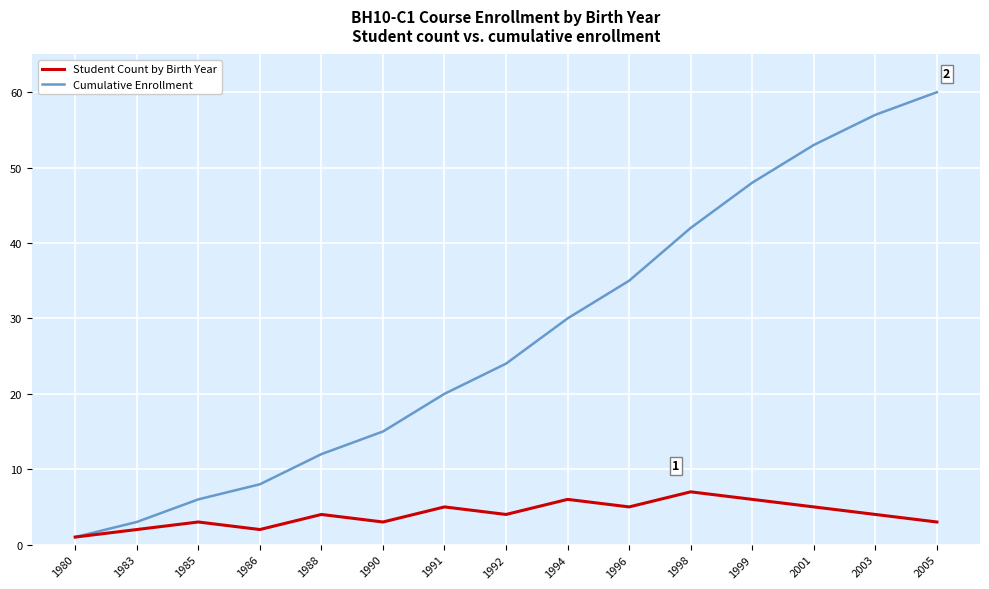

Read the Cumulative Enrollment value at 1994.

30